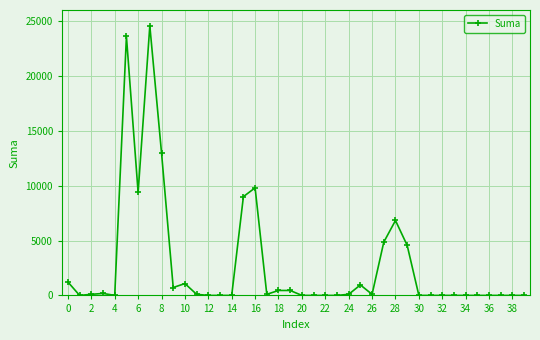

What is the sum of all values?

111123.1